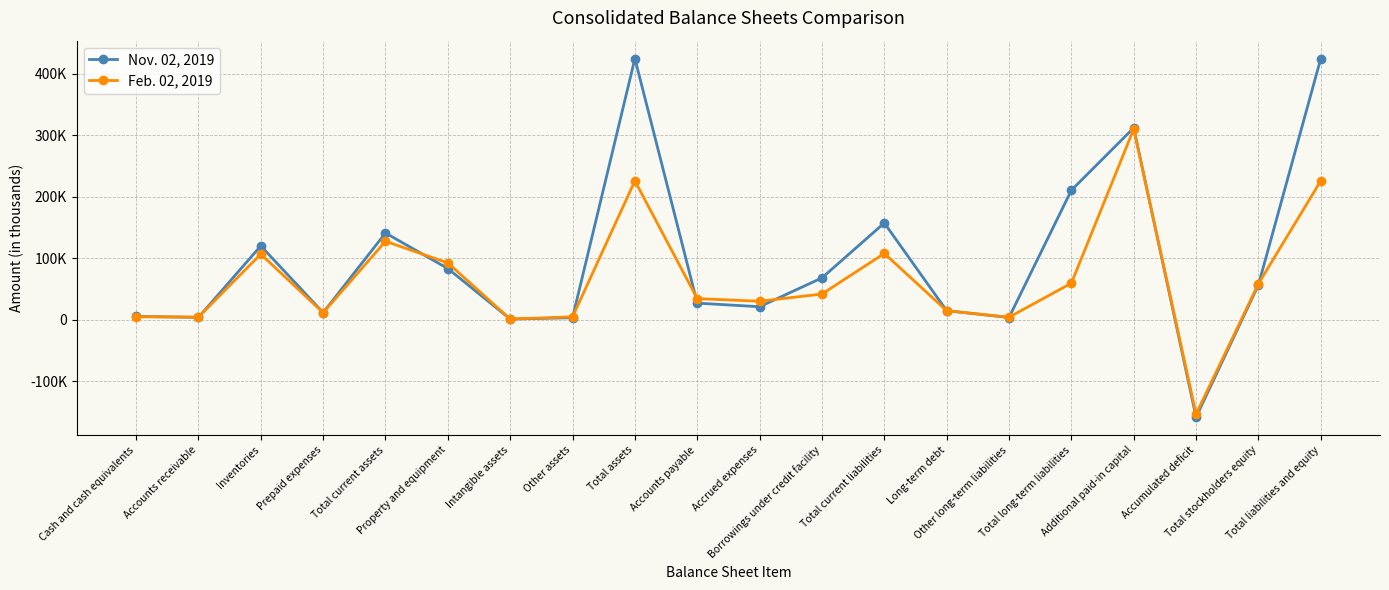

After their last crossing, which series has the higher values: Nov. 02, 2019 or Feb. 02, 2019?

Nov. 02, 2019